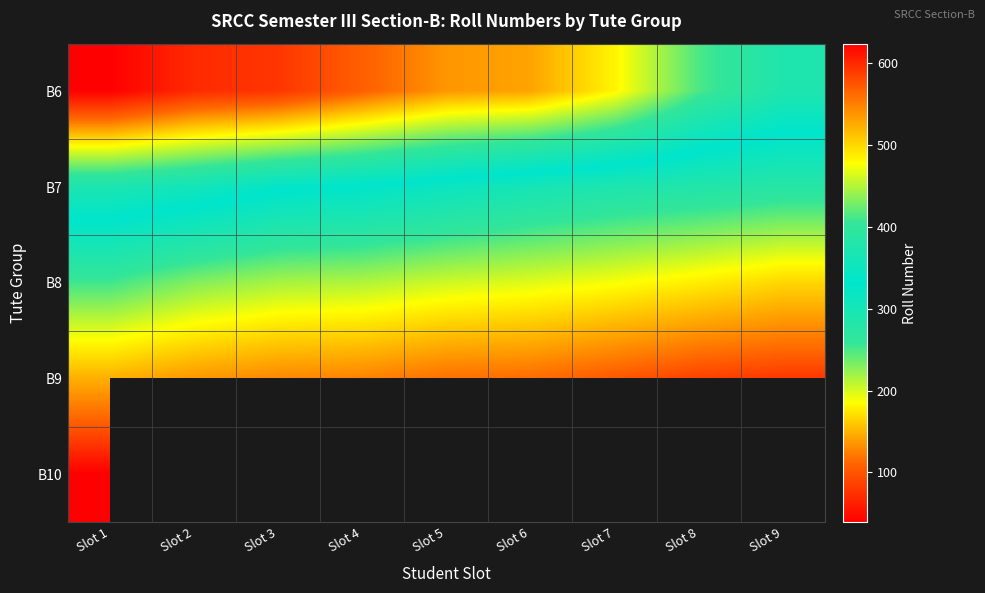

At which category does the chart reach its peak across all series?

Slot 1